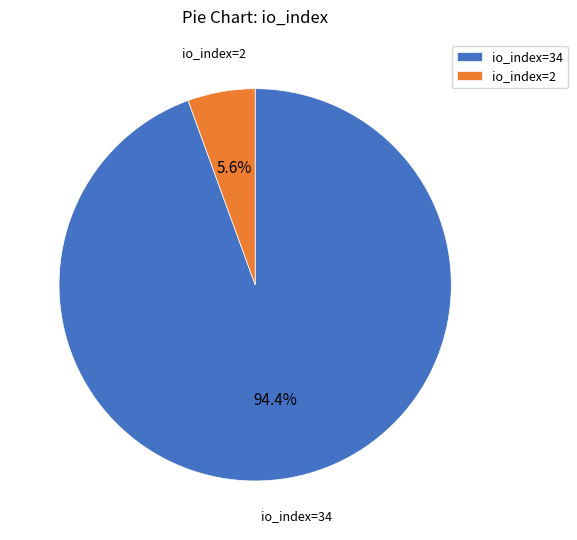

What percentage is the io_index=2 slice, to the nearest percent?

6%